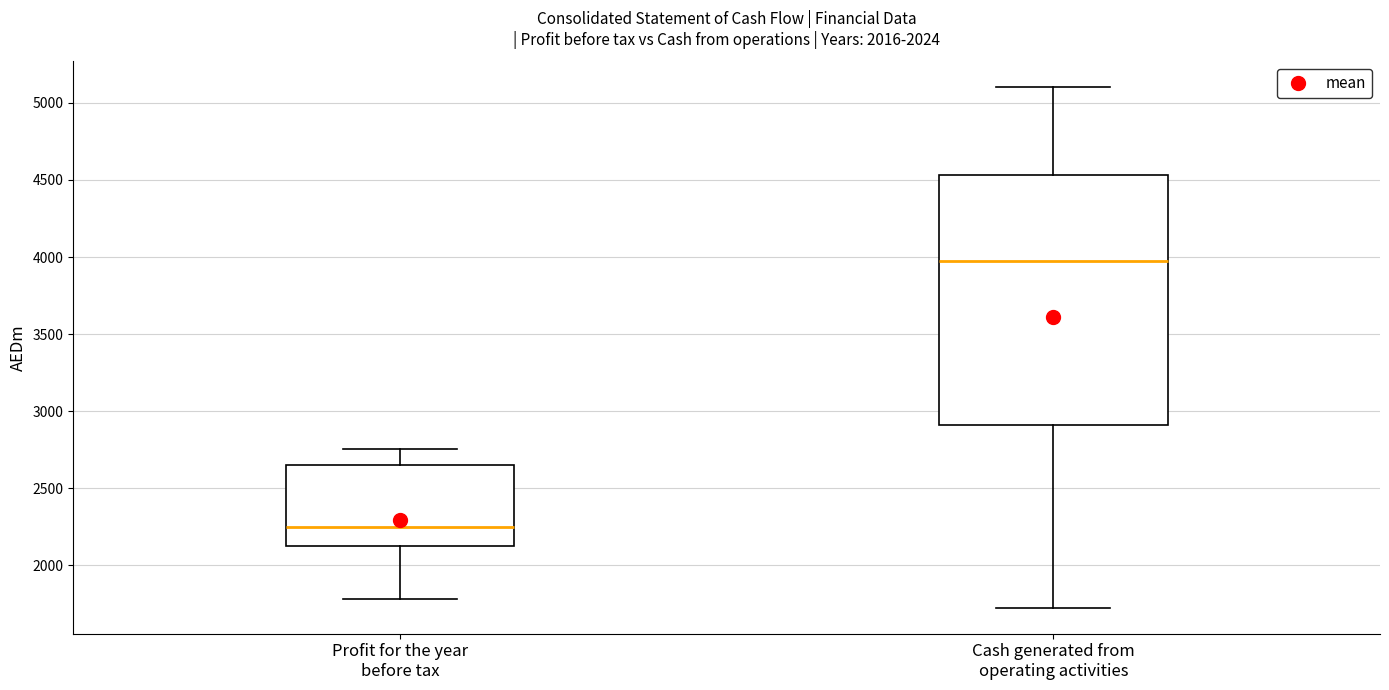

Reading left to right, transcribe this box plot: for each box, give where its median line is, the range the box spans, and where its two whiskers end, as read against the y-axis. The values are not printed on the chart, so give them approximately, as read against the axis.

Profit for the year before tax: median 2250, box 2150 to 2650, whiskers 1800 to 2750
Cash generated from operating activities: median 4000, box 2900 to 4550, whiskers 1750 to 5100